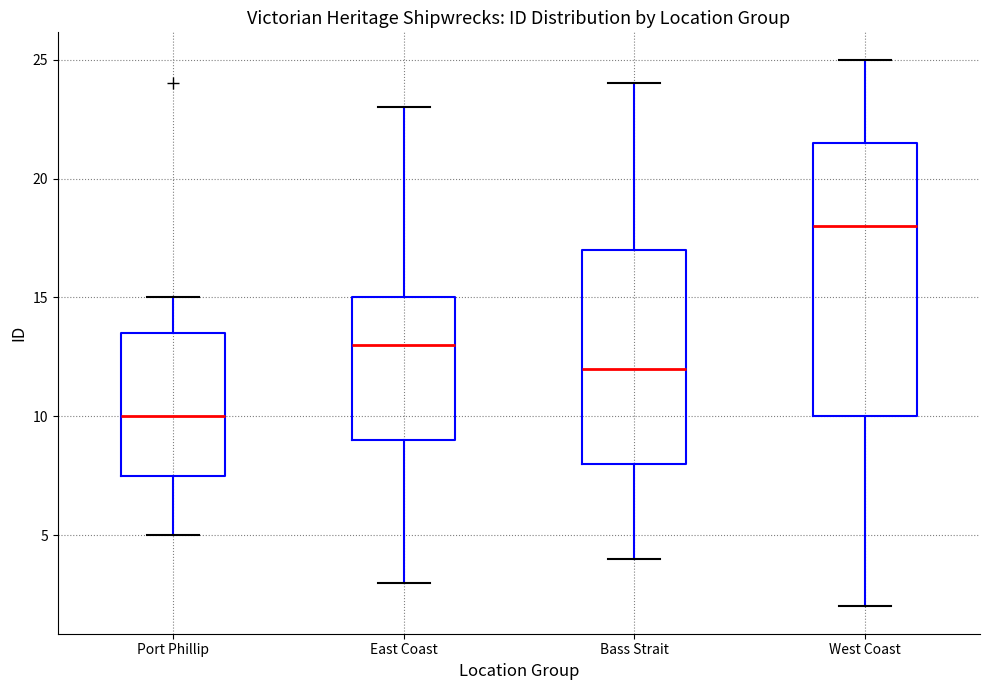

Which box's median line is the lowest?

Port Phillip